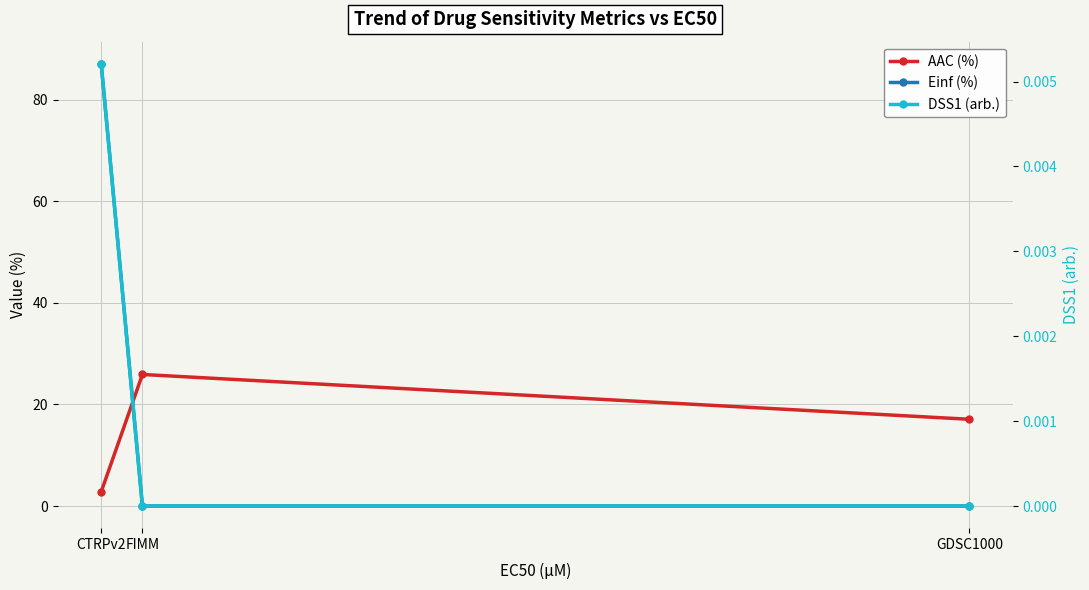

Is this an area chart (filled region under the line)?

No